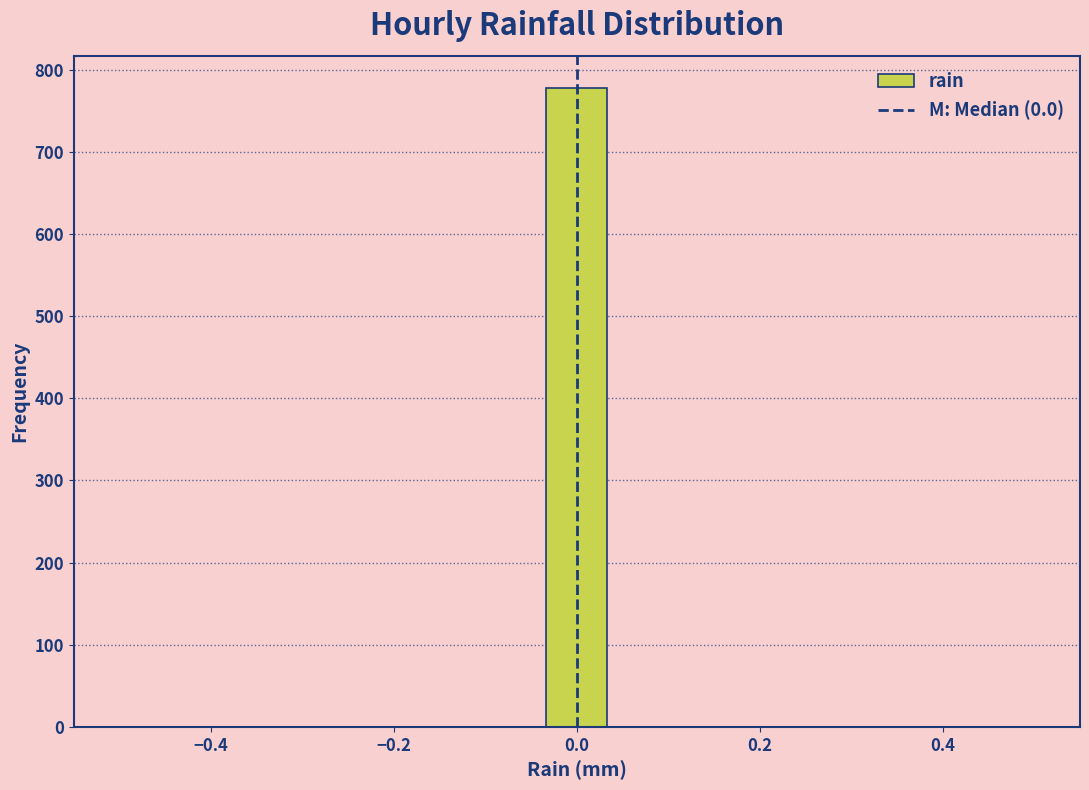

Read against the x-axis, roughly where is the centre of the tallest bar?

0.00